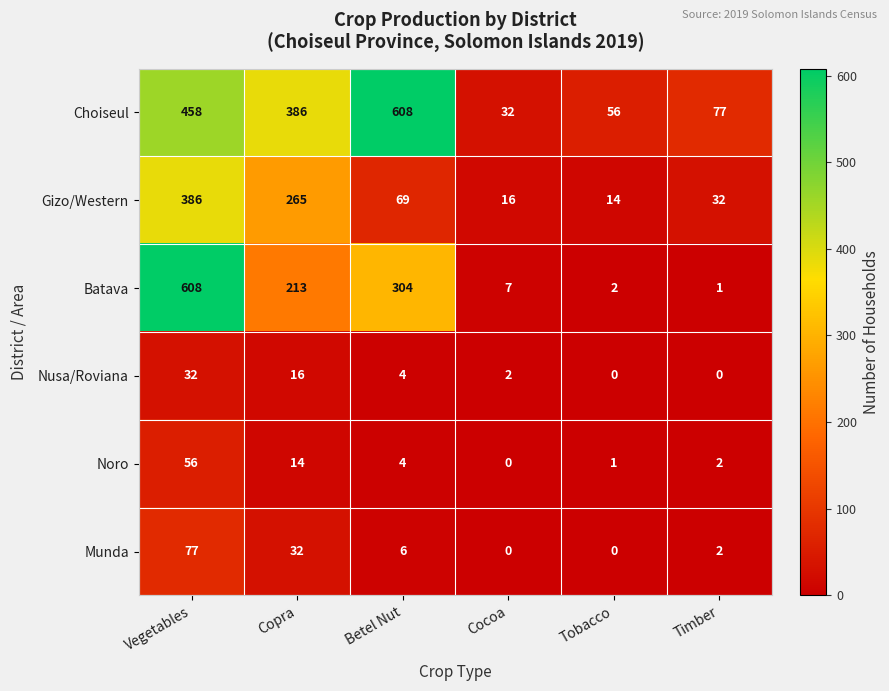

True or false: Gizo/Western has a value of 169 at Vegetables.

False